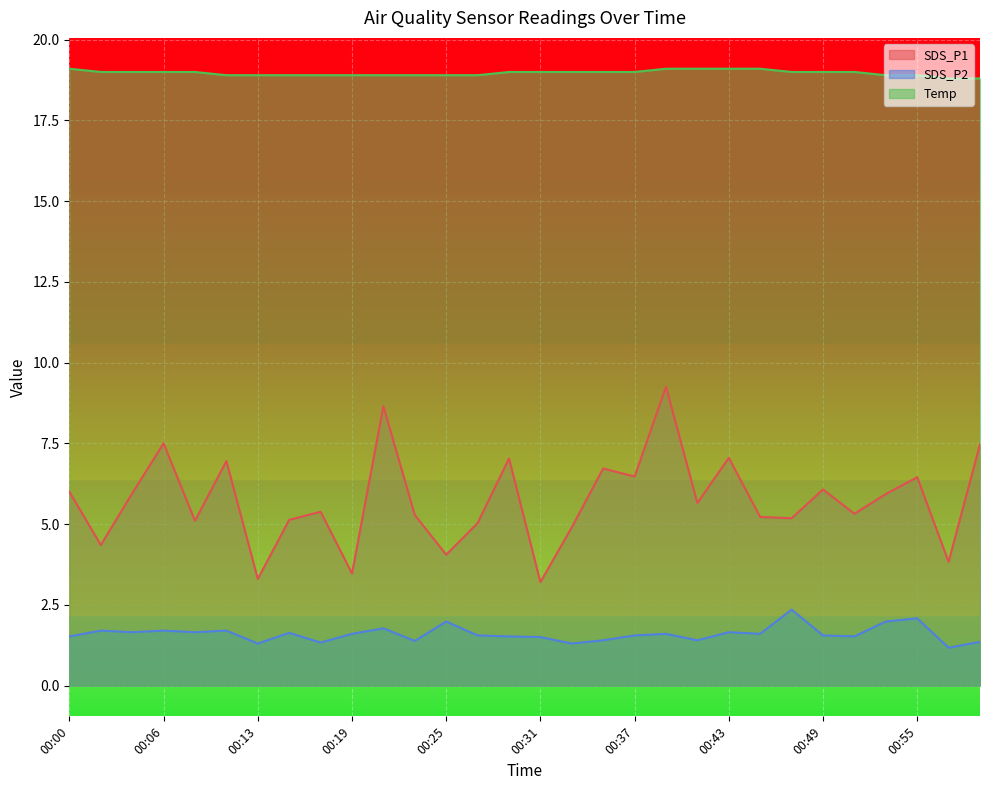

Rank the series by their average value, from lowest to highest.

SDS_P2, SDS_P1, Temp